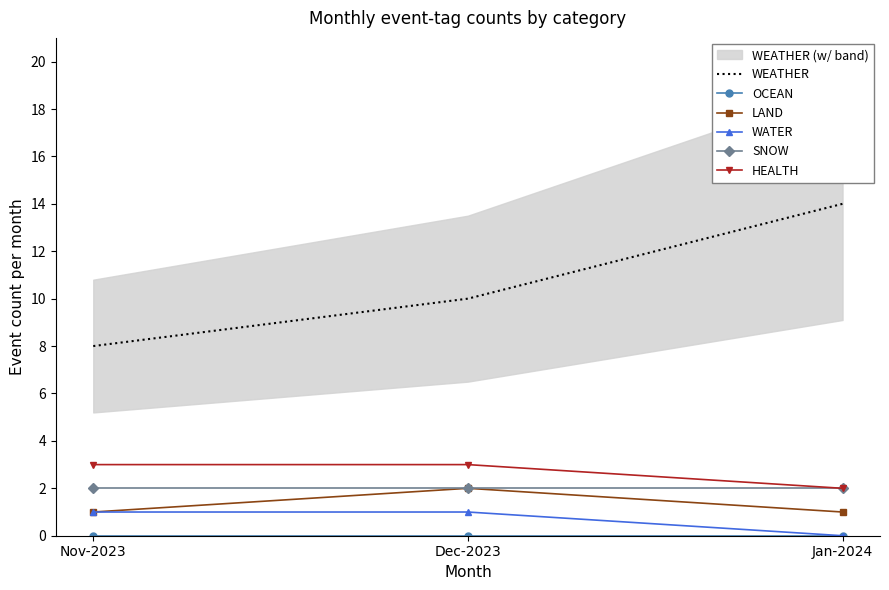

The HEALTH series shows 3 at Nov-2023. True or false?

True